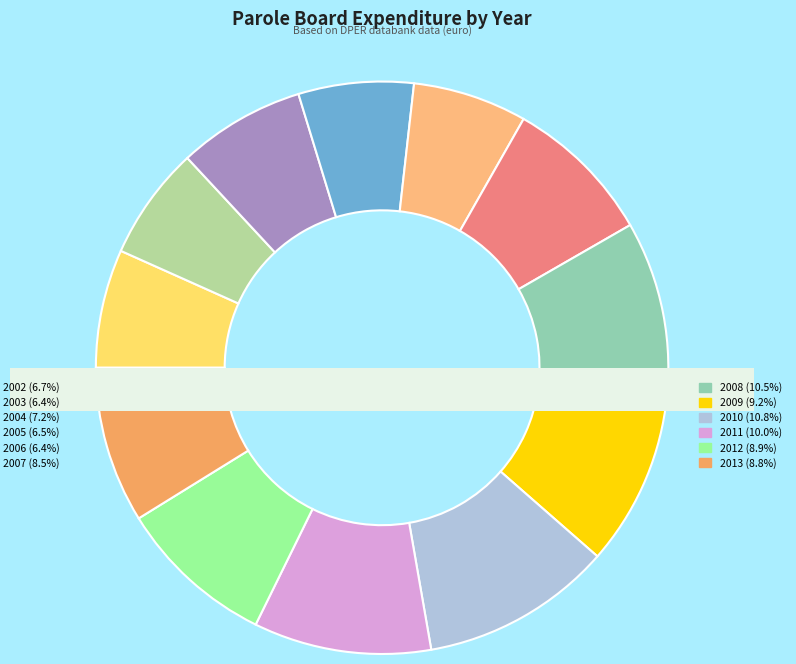

Which category has the biggest portion of the pie?

2010